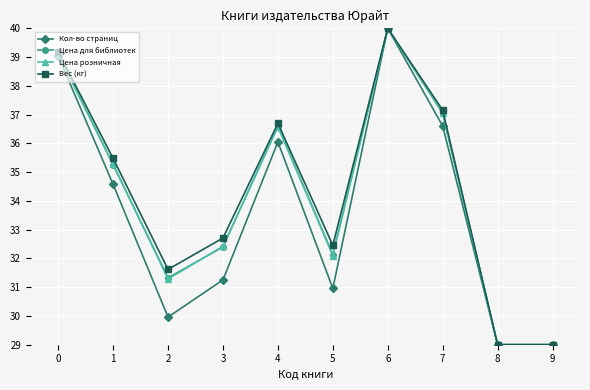

Reading left to right, transcribe all the data shown in this chart.

Кол-во страниц: 39.0	34.6	30.0	31.3	36.1	31.0	40.0	36.6	29.0	29.0
Цена для библиотек: 39.1	35.3	31.3	32.4	36.6	32.1	40.0	37.0	29.0	29.0
Цена розничная: 39.1	35.3	31.3	32.4	36.6	32.1	40.0	37.1	29.0	29.0
Вес (кг): 39.2	35.5	31.6	32.7	36.7	32.5	40.0	37.2	29.0	29.0